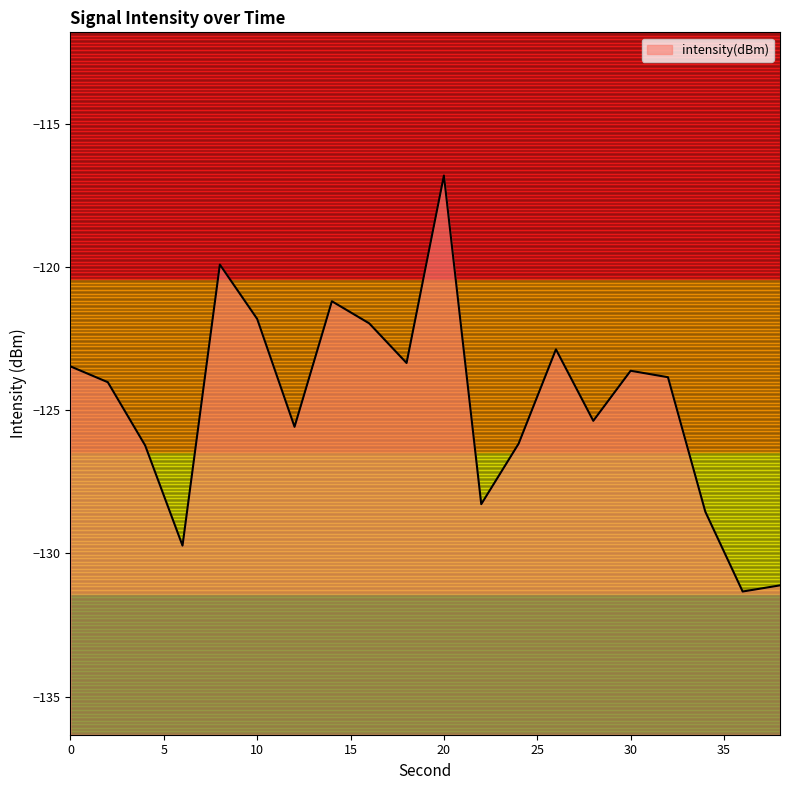

List the labels in order of value, smallest first.

36, 38, 6, 34, 22, 4, 24, 12, 28, 2, 32, 30, 0, 18, 26, 16, 10, 14, 8, 20